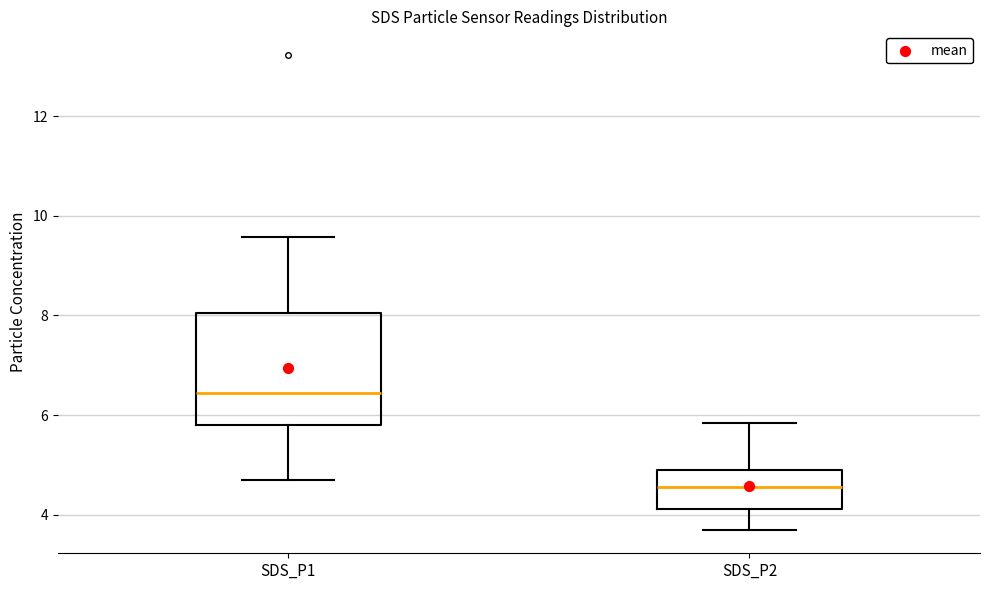

Where is the upper edge of the box for SDS_P1 on the y-axis? The values are not printed on the chart, so give them approximately, as read against the axis.

8.0